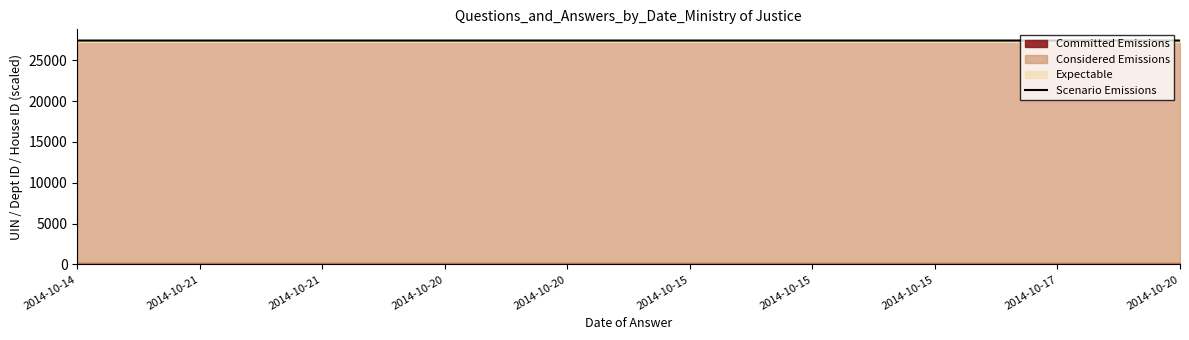

List the labels in order of value, largest first.

2014-10-17, 2014-10-20, 2014-10-20, 2014-10-15, 2014-10-15, 2014-10-15, 2014-10-20, 2014-10-14, 2014-10-21, 2014-10-21